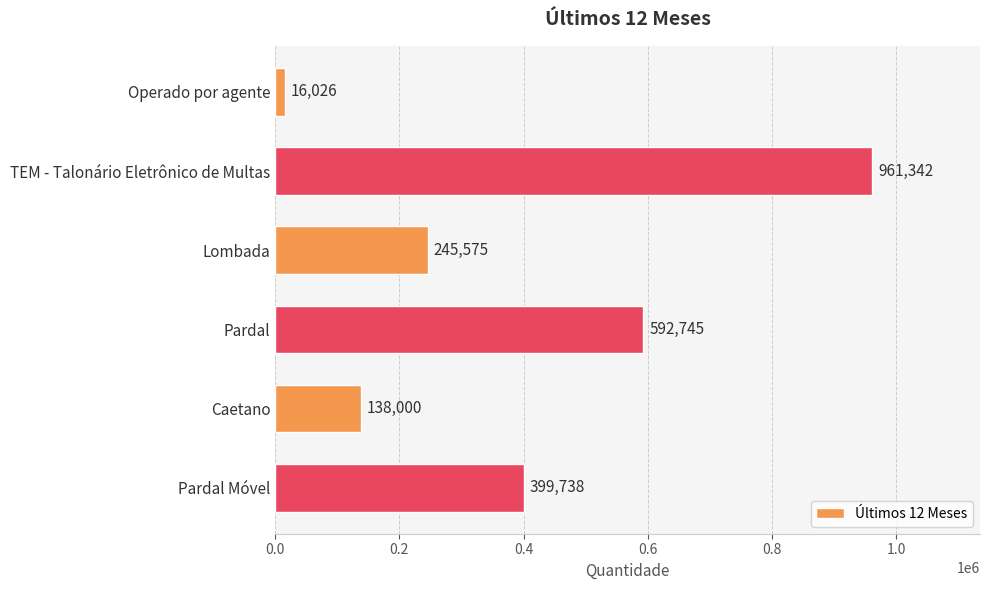

Rank the categories by value from lowest to highest.

Operado por agente, Caetano, Lombada, Pardal Móvel, Pardal, TEM - Talonário Eletrônico de Multas